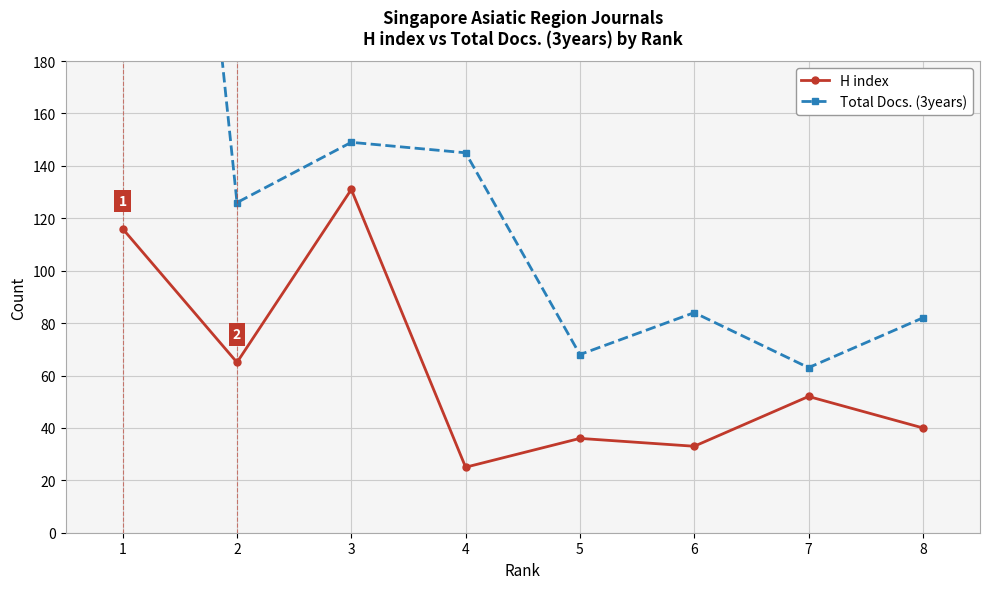

Between 4 and 6, which is larger?

6